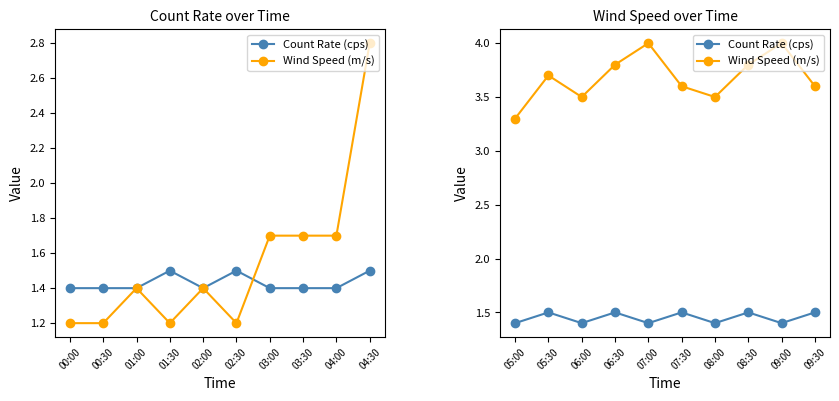

What is the label of the 8th point from the right?

06:00